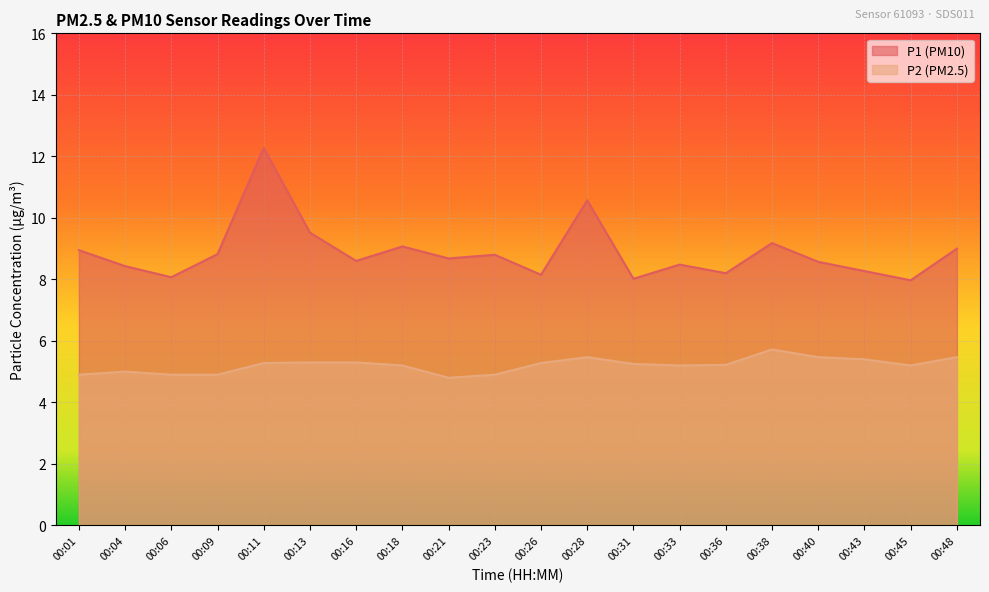

What is the average value of the P2 series?

5.2